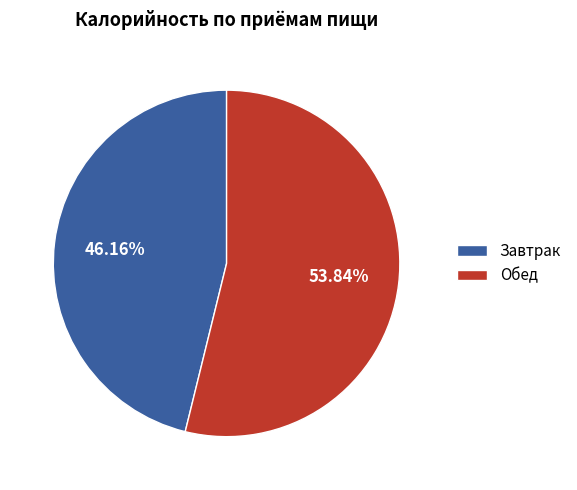

Is there any slice that represents more than half of the pie?

Yes